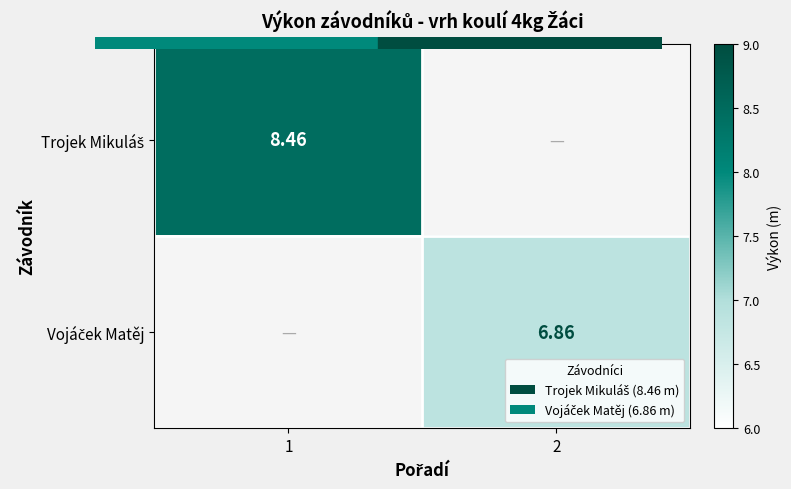

List the series in order of their overall mean, lowest first.

Vojáček Matěj, Trojek Mikuláš